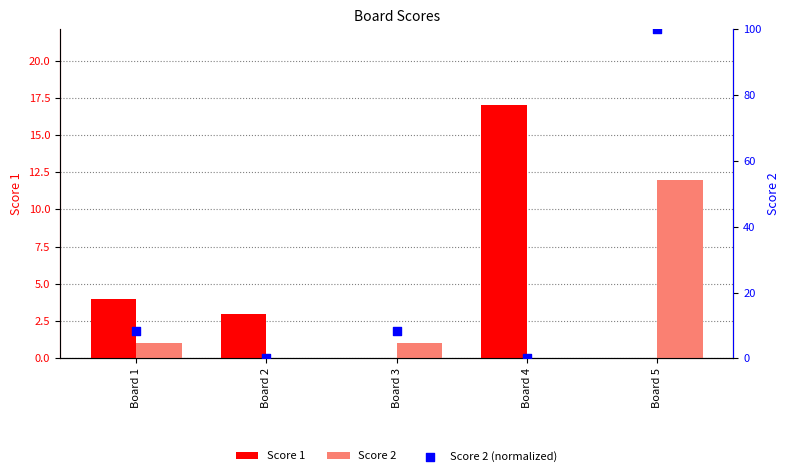

What are all the series names shown in the legend?

Score 1, Score 2, Score 2 (normalized)